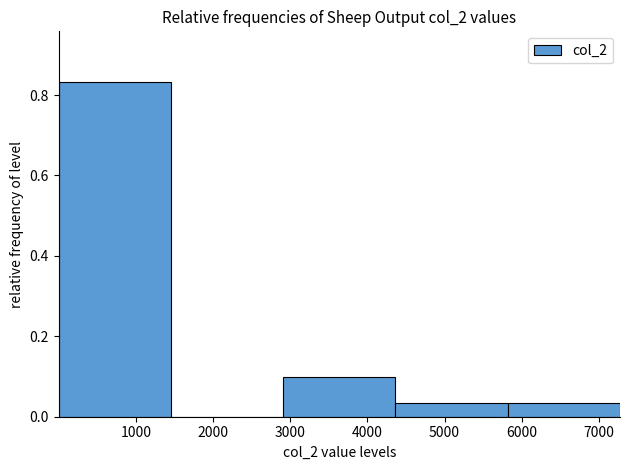

What is the height of the bar covering 0 to 1500 on the x-axis? Neither the bar edges nor the heights are printed on the chart, so give them approximately, as read against the axes.

0.84